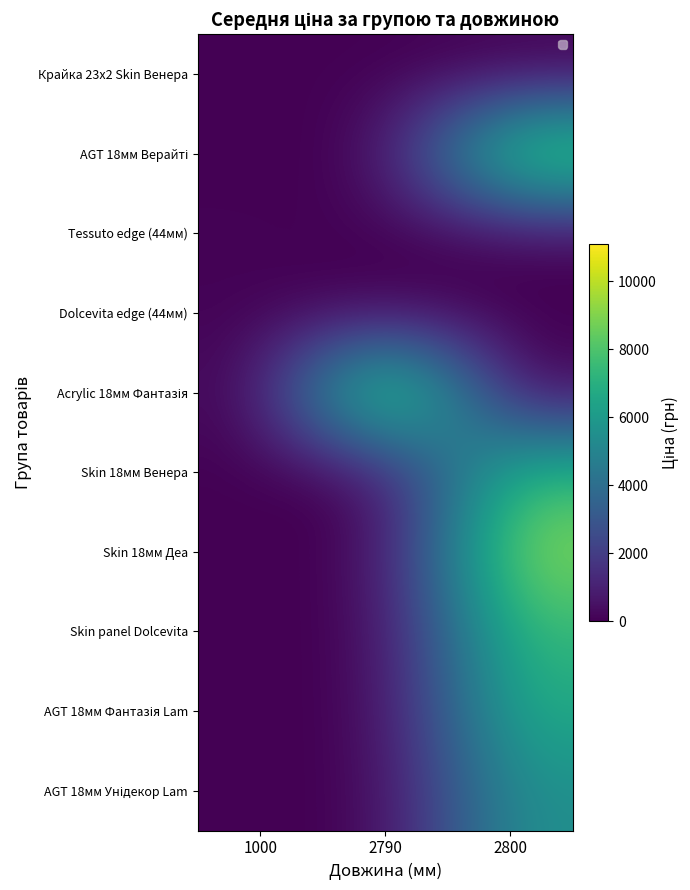

True or false: Tessuto edge (44мм) has a value of 26.4 at 2800.

False